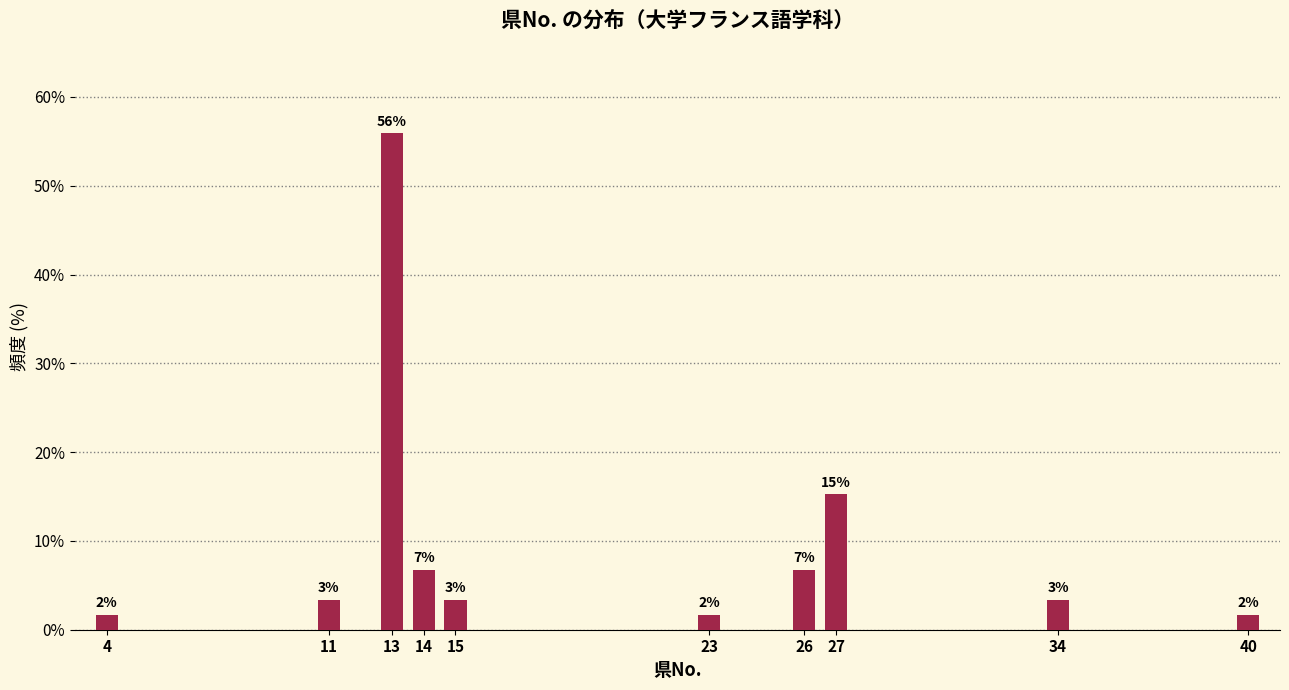

How many bars are there in total?

10